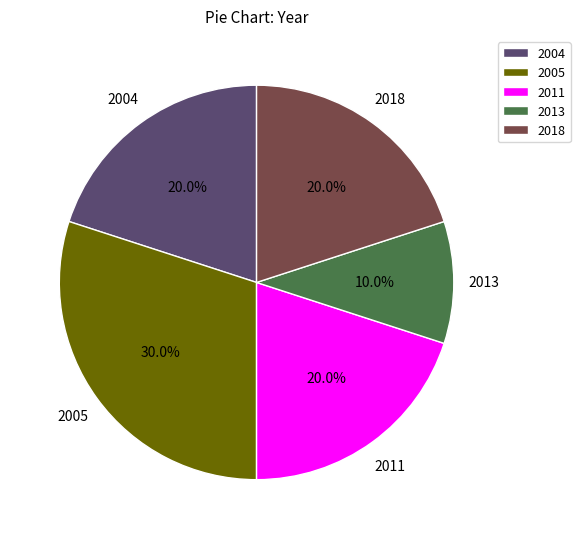

Which has a higher value, 2005 or 2013?

2005